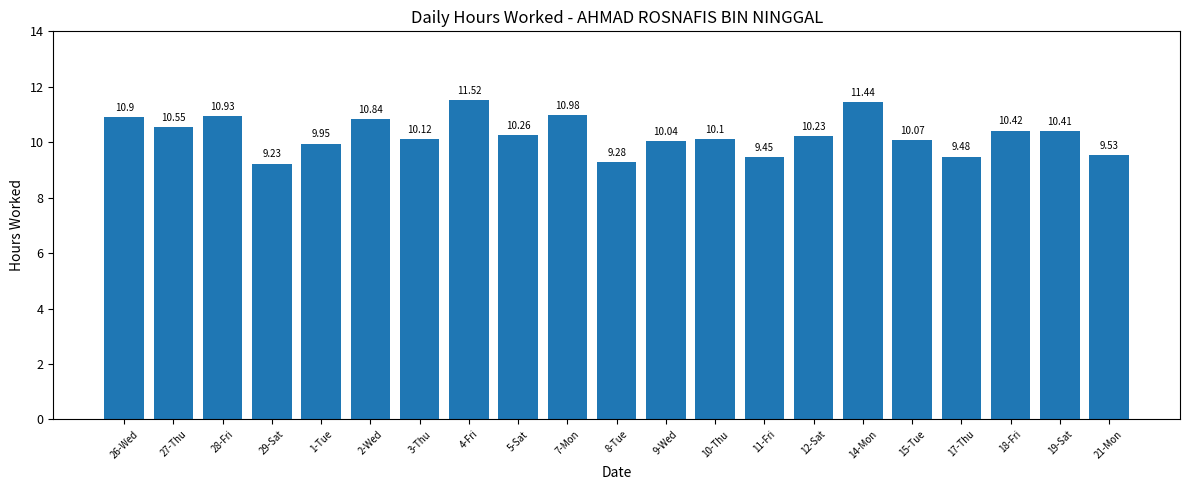

What is the ratio of the value at 2-Wed to the value at 27-Thu?

1.0